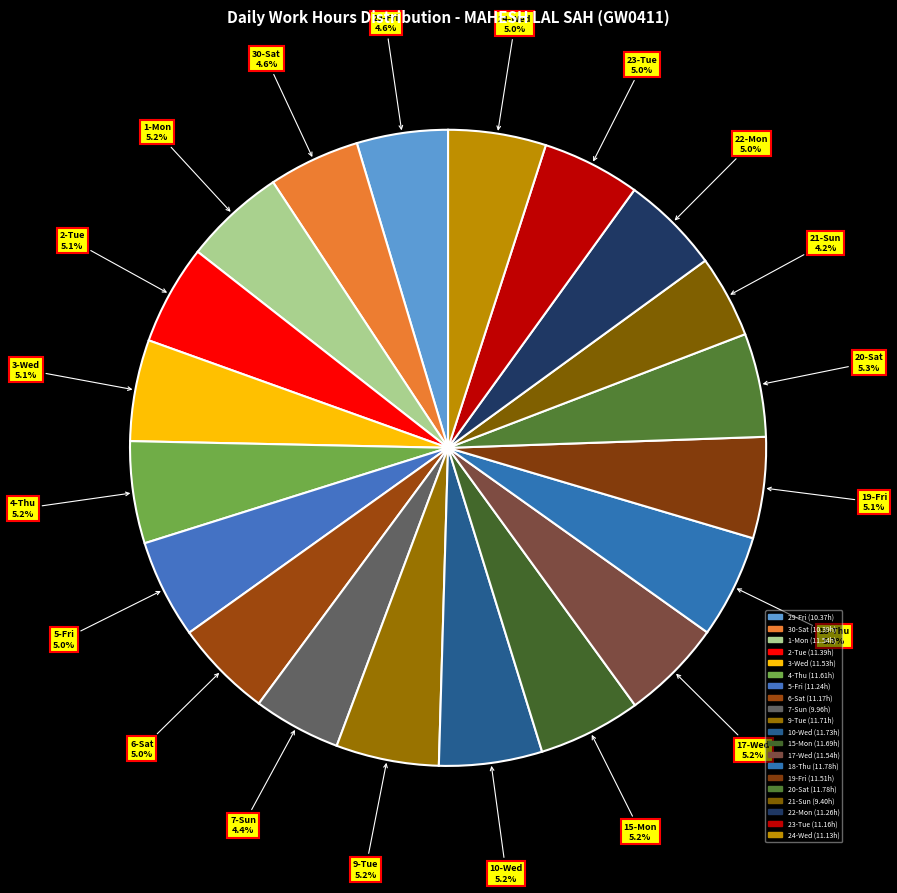

To the nearest percent, what is the combined percentage of 18-Thu and 2-Tue?

10%